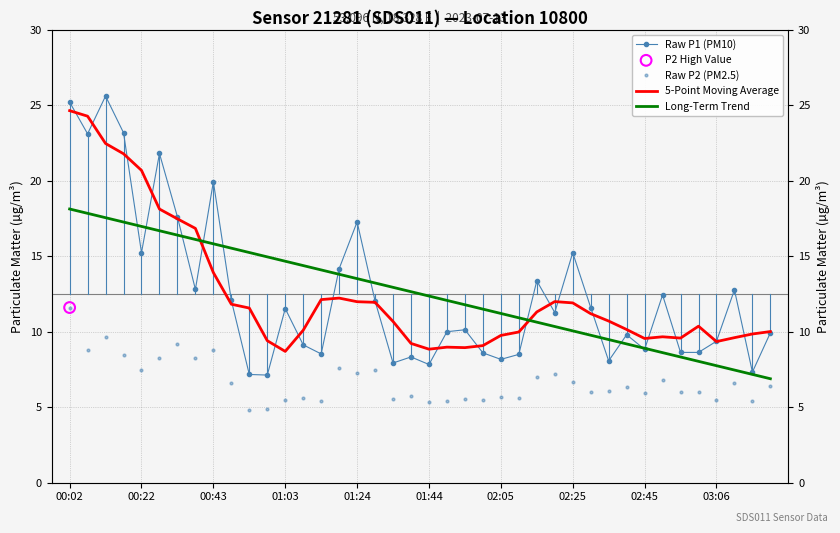

Which series has the largest total across all categories?

5-Point Moving Average